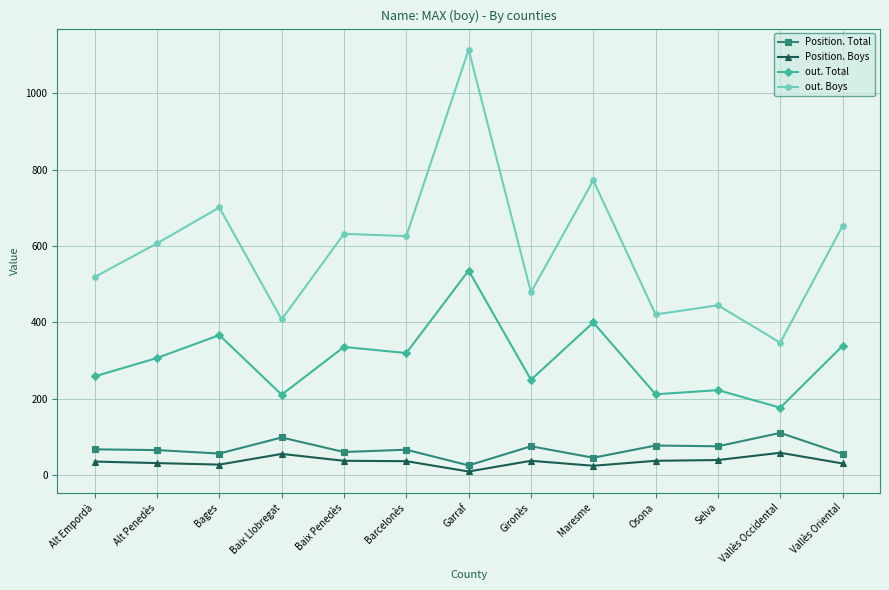

What is the difference between the out. Total values at Maresme and Selva?

177